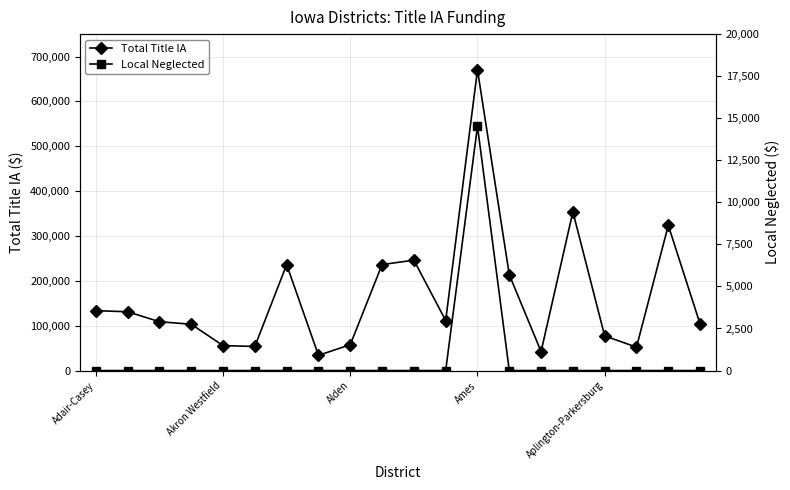

True or false: Total Title IA and Local Neglected cross at least once.

False